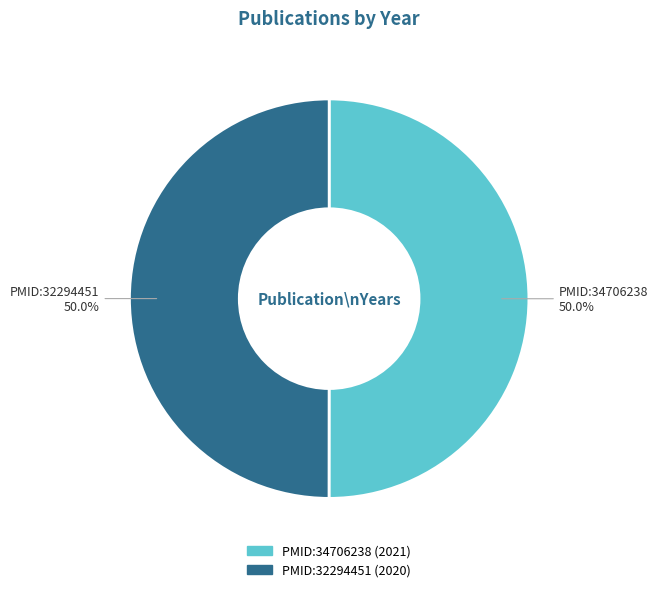

What is the ratio of the value at PMID:32294451 to the value at PMID:34706238?

1.0